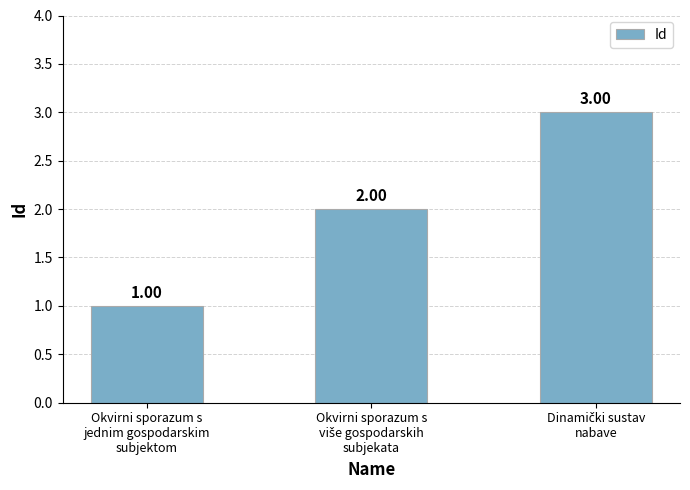

How many values are below 2?

1